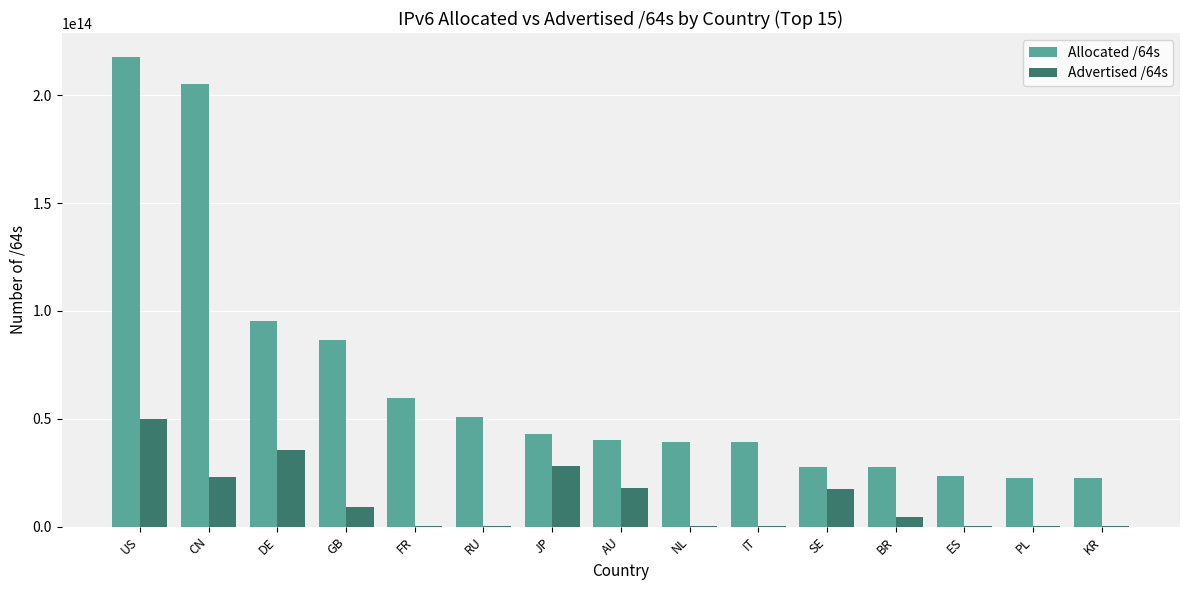

Is the value of Advertised /64s at SE greater than the value of Allocated /64s at JP?

No